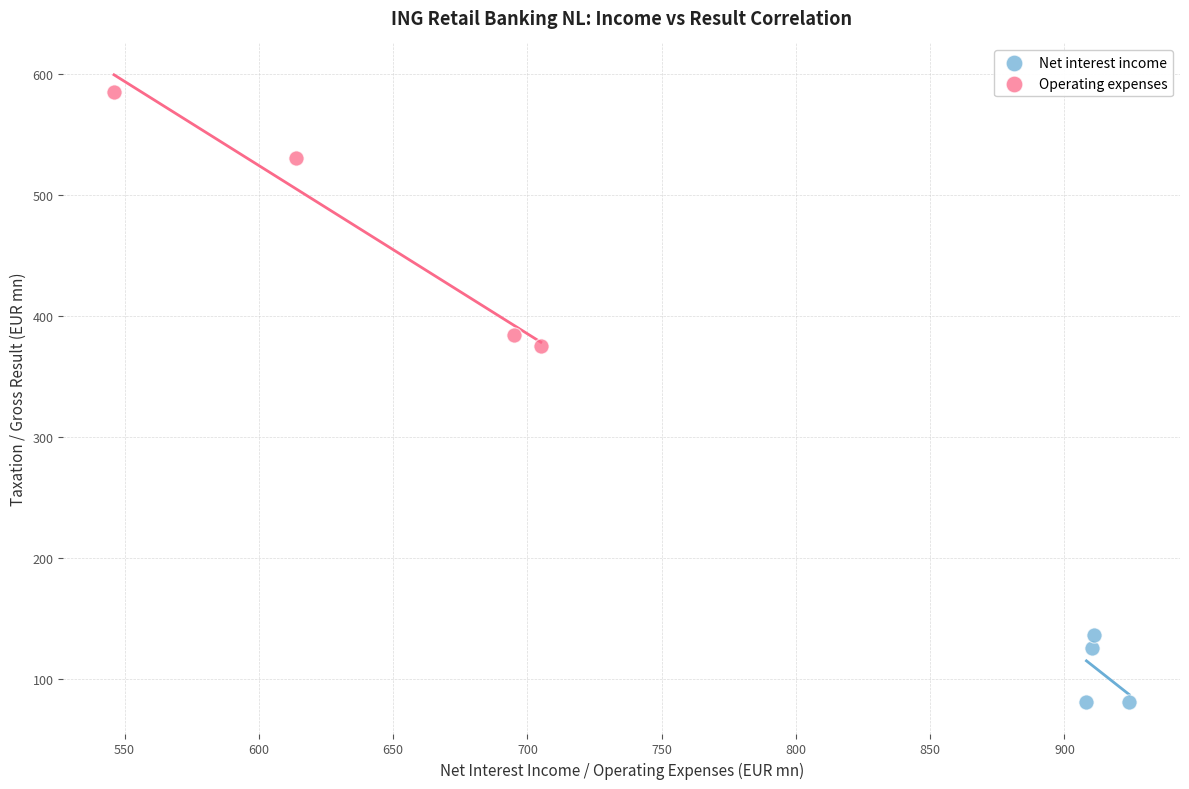

Which series has the largest Y range (max minus min)?

Operating expenses